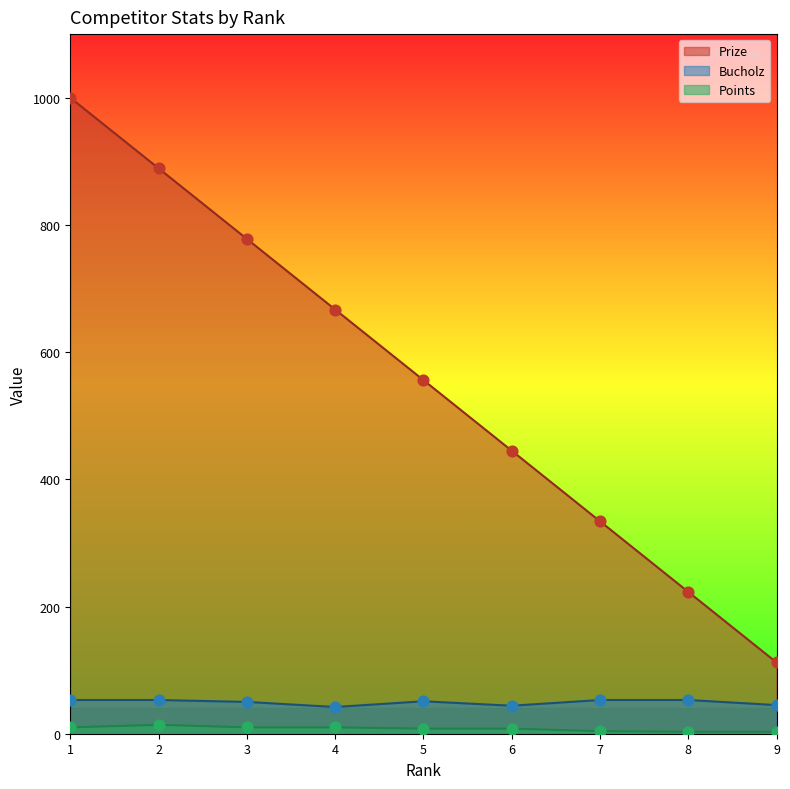

What are all the series names shown in the legend?

Prize, Bucholz, Points